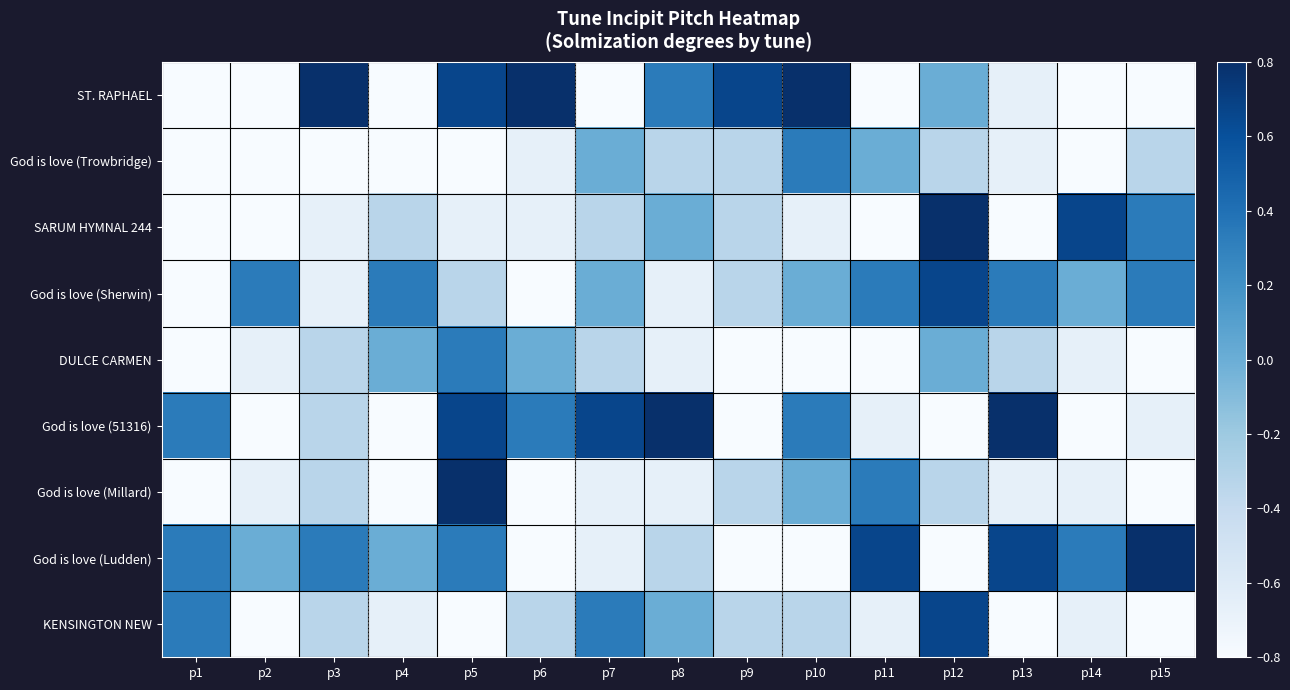

Reading right to left, what are all the values shown in this chart?

ST. RAPHAEL: p15=-1.0	p14=-1.0	p13=-0.7	p12=0.0	p11=-1.0	p10=1.0	p9=0.7	p8=0.3	p7=-1.0	p6=1.0	p5=0.7	p4=-1.0	p3=1.0	p2=-1.0	p1=-1.0
God is love (Trowbridge): p15=-0.3	p14=-1.0	p13=-0.7	p12=-0.3	p11=0.0	p10=0.3	p9=-0.3	p8=-0.3	p7=0.0	p6=-0.7	p5=-1.0	p4=-1.0	p3=-1.0	p2=-1.0	p1=-1.0
SARUM HYMNAL 244: p15=0.3	p14=0.7	p13=-1.0	p12=1.0	p11=-1.0	p10=-0.7	p9=-0.3	p8=0.0	p7=-0.3	p6=-0.7	p5=-0.7	p4=-0.3	p3=-0.7	p2=-1.0	p1=-1.0
God is love (Sherwin): p15=0.3	p14=0.0	p13=0.3	p12=0.7	p11=0.3	p10=0.0	p9=-0.3	p8=-0.7	p7=0.0	p6=-1.0	p5=-0.3	p4=0.3	p3=-0.7	p2=0.3	p1=-1.0
DULCE CARMEN: p15=-1.0	p14=-0.7	p13=-0.3	p12=0.0	p11=-1.0	p10=-1.0	p9=-1.0	p8=-0.7	p7=-0.3	p6=0.0	p5=0.3	p4=0.0	p3=-0.3	p2=-0.7	p1=-1.0
God is love (51316): p15=-0.7	p14=-1.0	p13=1.0	p12=-1.0	p11=-0.7	p10=0.3	p9=-1.0	p8=1.0	p7=0.7	p6=0.3	p5=0.7	p4=-1.0	p3=-0.3	p2=-1.0	p1=0.3
God is love (Millard): p15=-1.0	p14=-0.7	p13=-0.7	p12=-0.3	p11=0.3	p10=0.0	p9=-0.3	p8=-0.7	p7=-0.7	p6=-1.0	p5=1.0	p4=-1.0	p3=-0.3	p2=-0.7	p1=-1.0
God is love (Ludden): p15=1.0	p14=0.3	p13=0.7	p12=-1.0	p11=0.7	p10=-1.0	p9=-1.0	p8=-0.3	p7=-0.7	p6=-1.0	p5=0.3	p4=0.0	p3=0.3	p2=0.0	p1=0.3
KENSINGTON NEW: p15=-1.0	p14=-0.7	p13=-1.0	p12=0.7	p11=-0.7	p10=-0.3	p9=-0.3	p8=0.0	p7=0.3	p6=-0.3	p5=-1.0	p4=-0.7	p3=-0.3	p2=-1.0	p1=0.3